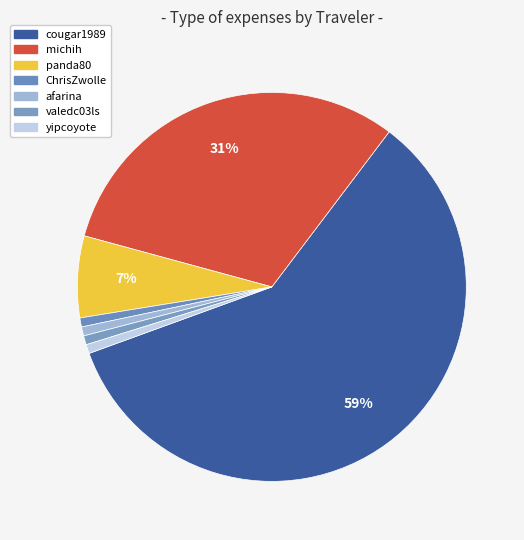

How many segments does this pie chart have?

7